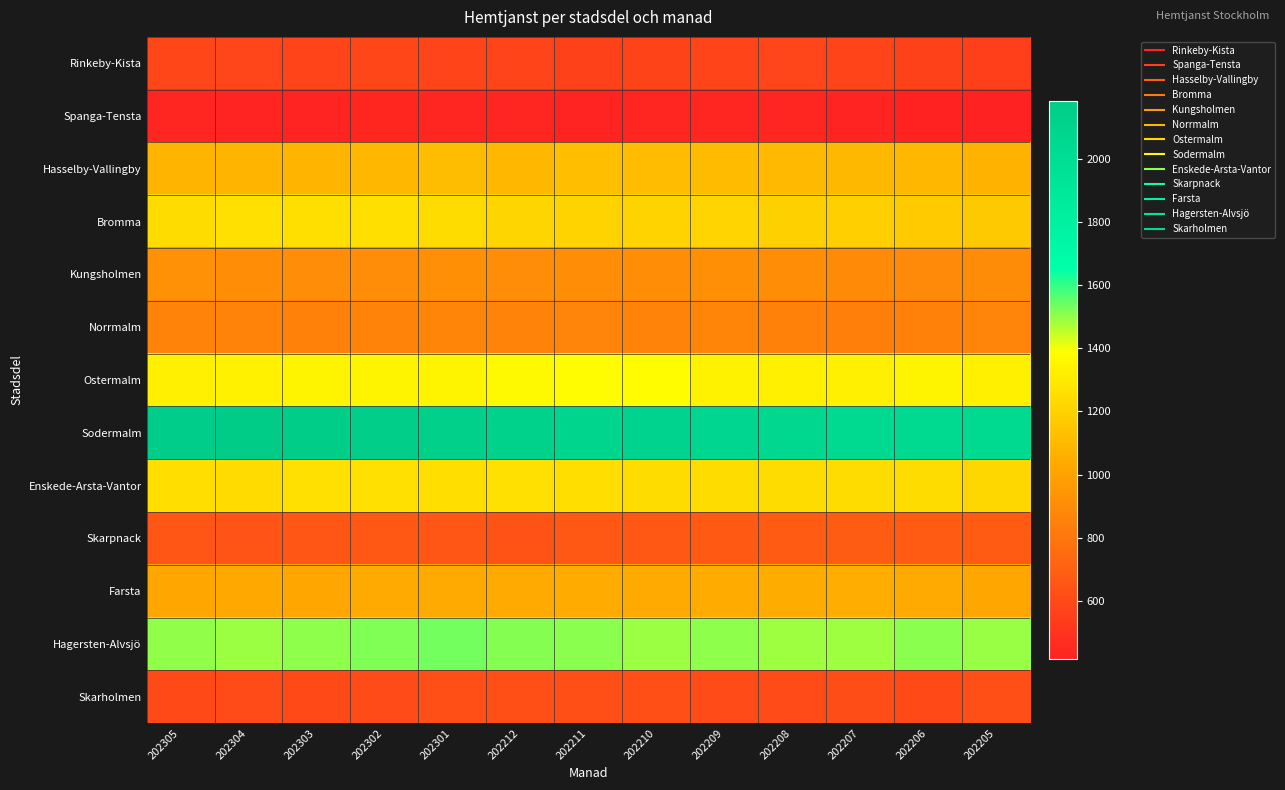

Reading left to right, extract all data points from this chart.

Rinkeby-Kista: 202305=584	202304=580	202303=578	202302=582	202301=578	202212=574	202211=564	202210=568	202209=578	202208=580	202207=572	202206=559	202205=553
Spanga-Tensta: 202305=430	202304=429	202303=426	202302=437	202301=435	202212=431	202211=428	202210=433	202209=433	202208=431	202207=424	202206=420	202205=416
Hasselby-Vallingby: 202305=1078	202304=1083	202303=1079	202302=1089	202301=1114	202212=1090	202211=1119	202210=1110	202209=1106	202208=1102	202207=1095	202206=1092	202205=1074
Bromma: 202305=1244	202304=1261	202303=1256	202302=1257	202301=1247	202212=1214	202211=1207	202210=1208	202209=1211	202208=1193	202207=1191	202206=1172	202205=1166
Kungsholmen: 202305=920	202304=911	202303=907	202302=909	202301=919	202212=905	202211=910	202210=911	202209=919	202208=910	202207=893	202206=888	202205=901
Norrmalm: 202305=855	202304=856	202303=850	202302=859	202301=869	202212=859	202211=861	202210=858	202209=868	202208=854	202207=841	202206=848	202205=863
Ostermalm: 202305=1326	202304=1333	202303=1344	202302=1342	202301=1347	202212=1362	202211=1372	202210=1375	202209=1335	202208=1329	202207=1324	202206=1341	202205=1329
Sodermalm: 202305=2162	202304=2182	202303=2168	202302=2151	202301=2136	202212=2112	202211=2085	202210=2098	202209=2070	202208=2062	202207=2044	202206=2027	202205=2033
Enskede-Arsta-Vantor: 202305=1251	202304=1239	202303=1261	202302=1259	202301=1252	202212=1259	202211=1252	202210=1241	202209=1241	202208=1245	202207=1245	202206=1245	202205=1220
Skarpnack: 202305=651	202304=645	202303=652	202302=662	202301=652	202212=642	202211=663	202210=663	202209=671	202208=676	202207=683	202206=677	202205=677
Farsta: 202305=1026	202304=1032	202303=1022	202302=1034	202301=1040	202212=1036	202211=1041	202210=1034	202209=1041	202208=1044	202207=1053	202206=1035	202205=1021
Hagersten-Alvsjö: 202305=1501	202304=1491	202303=1505	202302=1517	202301=1532	202212=1515	202211=1509	202210=1490	202209=1504	202208=1486	202207=1488	202206=1508	202205=1495
Skarholmen: 202305=601	202304=605	202303=602	202302=609	202301=618	202212=619	202211=619	202210=618	202209=609	202208=606	202207=613	202206=600	202205=620